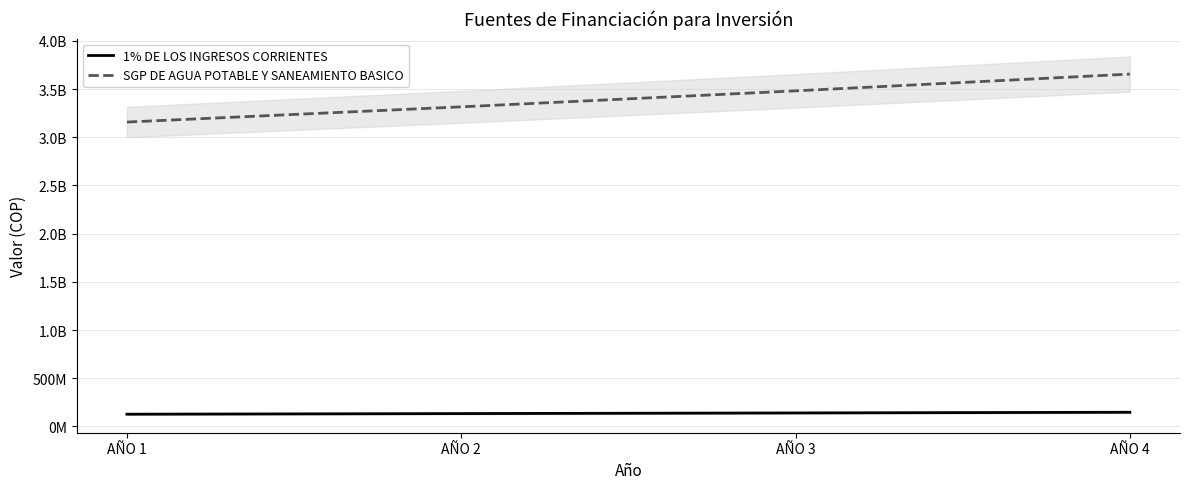

True or false: 1% DE LOS INGRESOS CORRIENTES and SGP DE AGUA POTABLE Y SANEAMIENTO BASICO cross at least once.

False